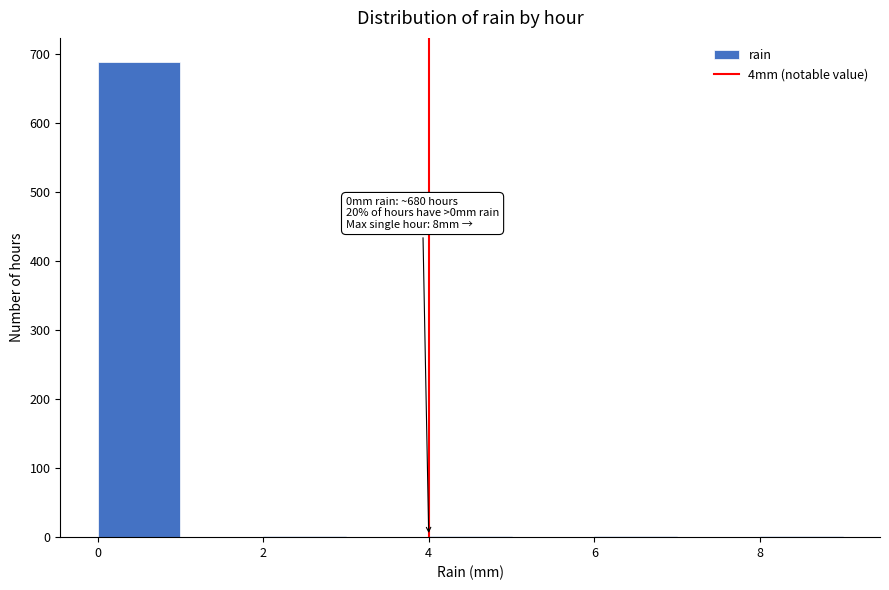

Which range on the x-axis has the tallest bar?

0 to 1